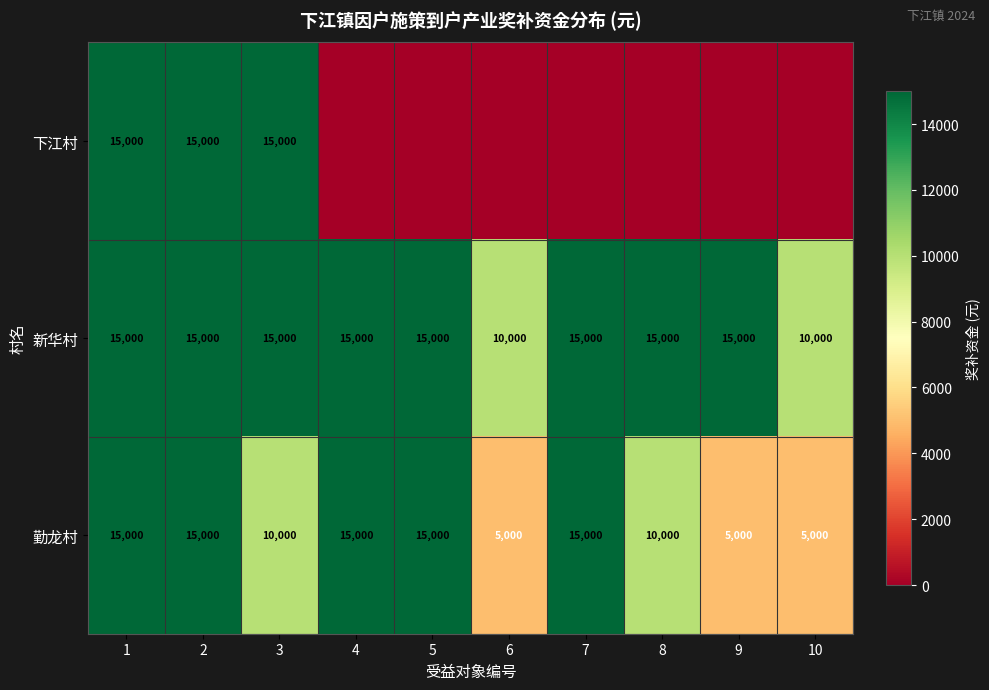

Is it true that 新华村 equals 15000 at 7?

True